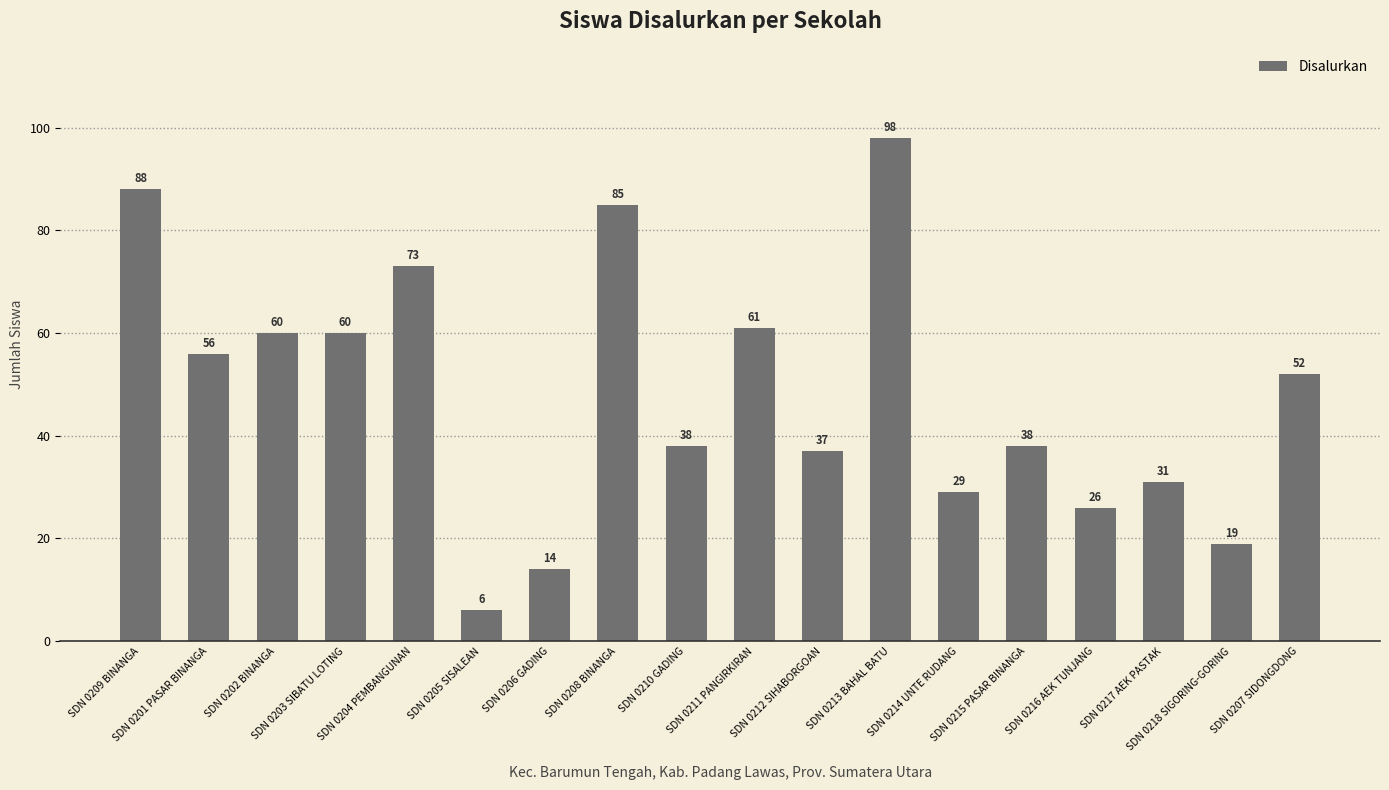

Reading left to right, list all the values displayed in this chart.

88	56	60	60	73	6	14	85	38	61	37	98	29	38	26	31	19	52